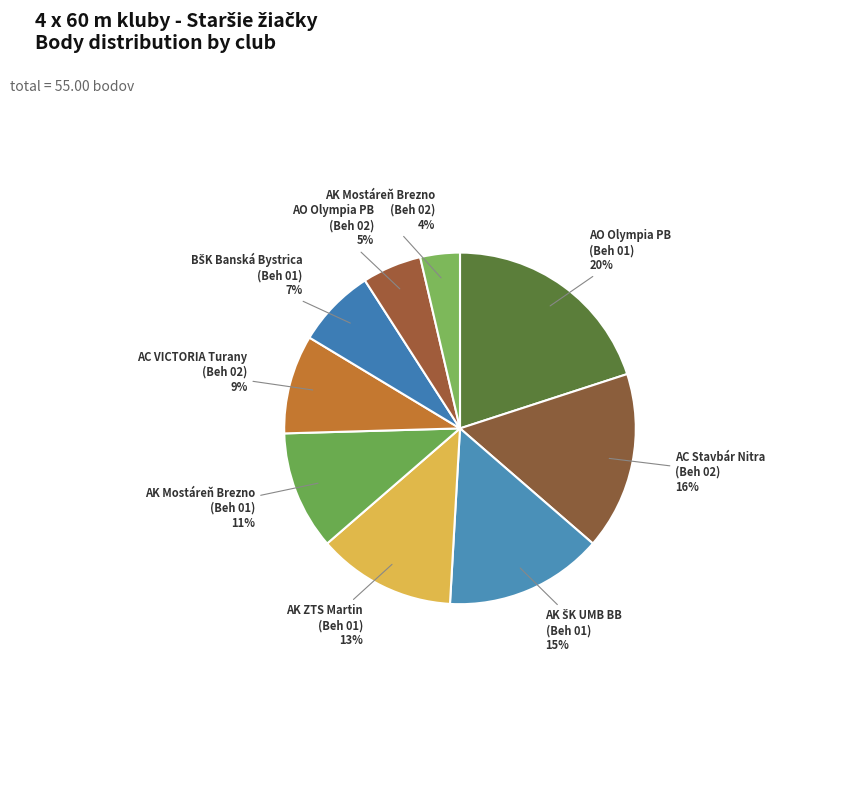

Is AC Stavbár Nitra (Beh 02) the majority of the pie?

No